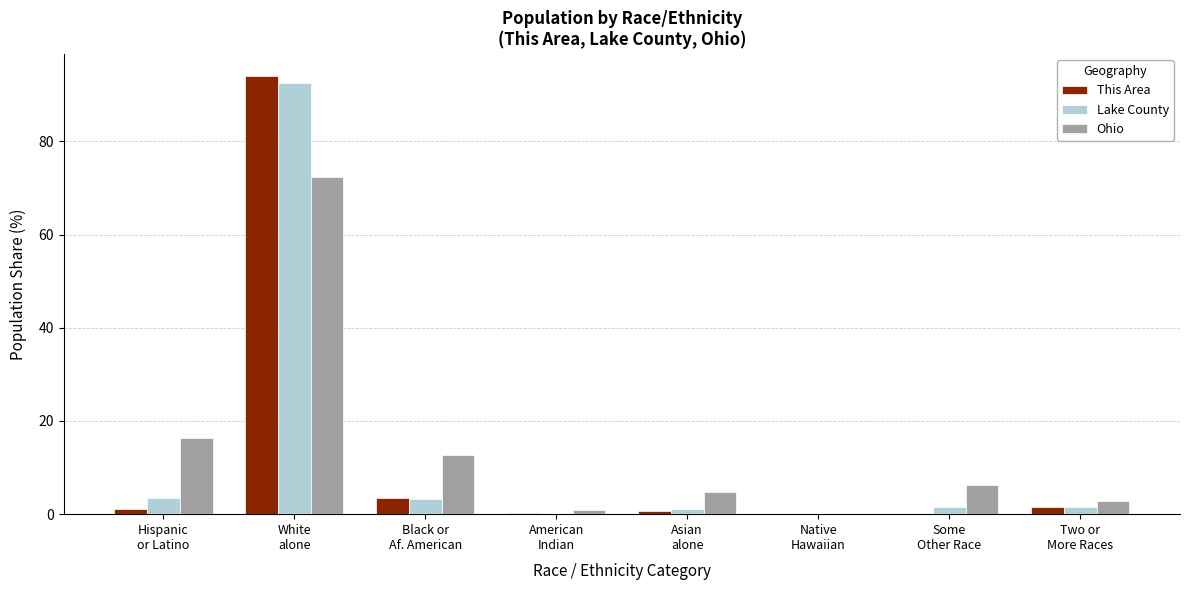

What value does the Lake County series have at Hispanic
or Latino?

3.4